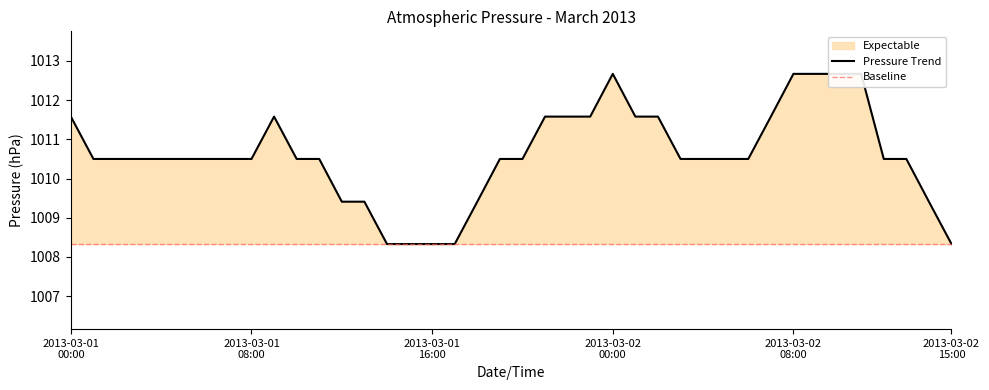

How many points are higher than both their immediate neighbors (excluding endpoints)?

2